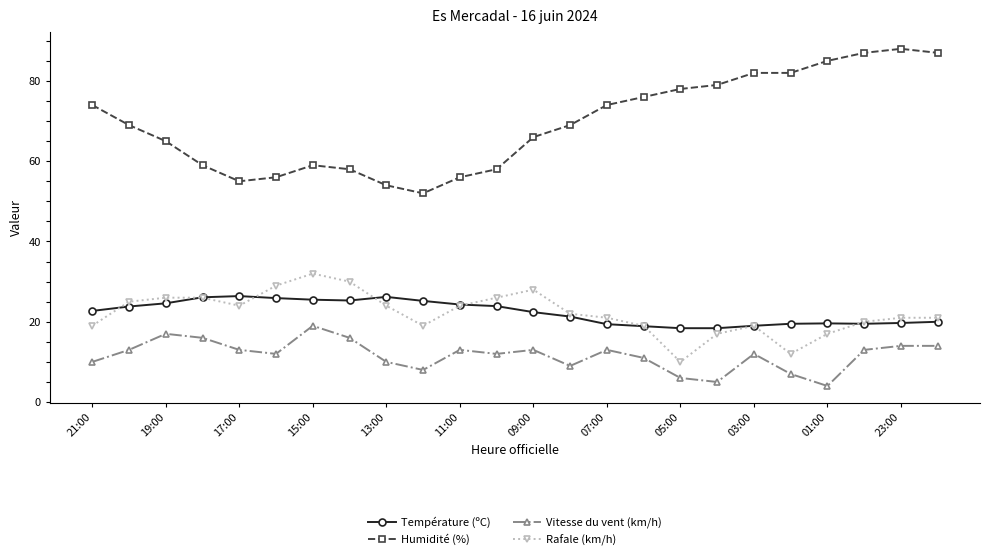

Does the chart have visible grid lines?

No